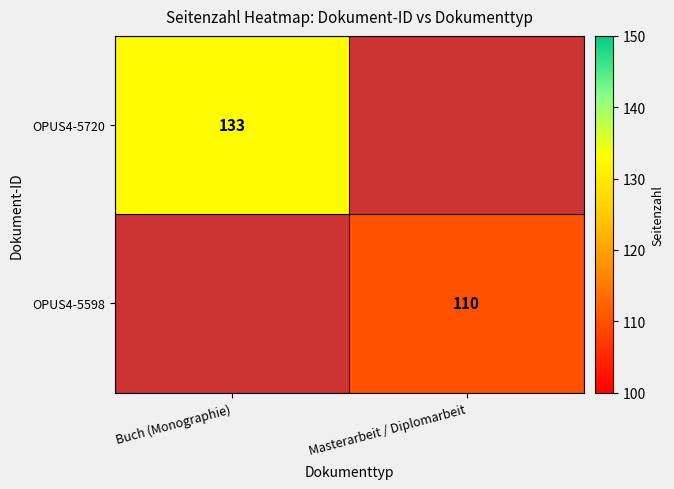

True or false: OPUS4-5720 has a value of 223 at Buch (Monographie).

False